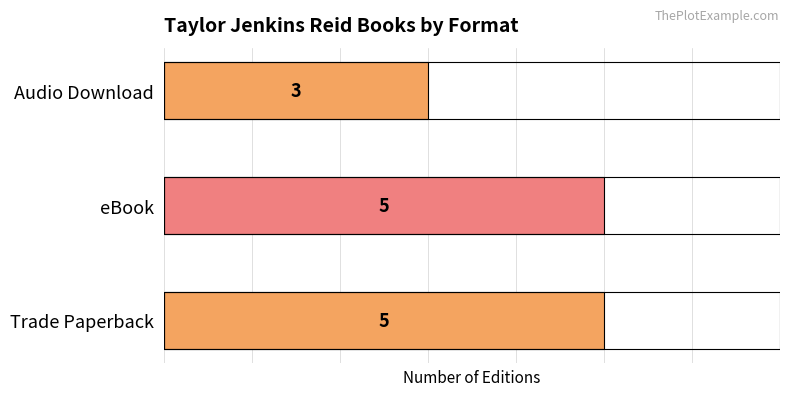

The chart shows a value of 5 at Trade Paperback. True or false?

True